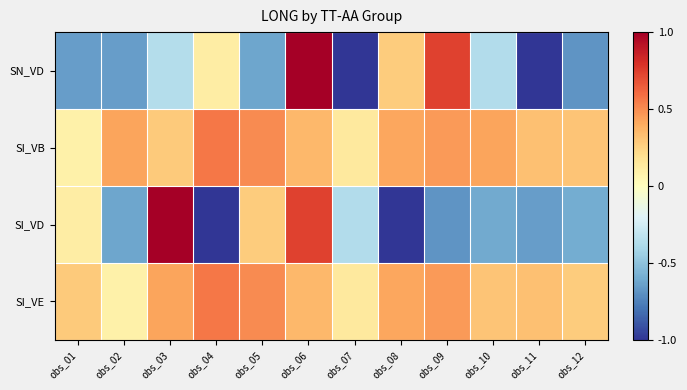

Reading right to left, extract all data points from this chart.

SN_VD: obs_12=-0.7	obs_11=-1.0	obs_10=-0.4	obs_09=0.7	obs_08=0.3	obs_07=-1.0	obs_06=1.0	obs_05=-0.6	obs_04=0.1	obs_03=-0.4	obs_02=-0.7	obs_01=-0.7
SI_VB: obs_12=0.3	obs_11=0.3	obs_10=0.4	obs_09=0.5	obs_08=0.4	obs_07=0.1	obs_06=0.4	obs_05=0.5	obs_04=0.6	obs_03=0.3	obs_02=0.4	obs_01=0.1
SI_VD: obs_12=-0.6	obs_11=-0.6	obs_10=-0.6	obs_09=-0.7	obs_08=-1.0	obs_07=-0.4	obs_06=0.7	obs_05=0.3	obs_04=-1.0	obs_03=1.0	obs_02=-0.6	obs_01=0.1
SI_VE: obs_12=0.3	obs_11=0.3	obs_10=0.3	obs_09=0.5	obs_08=0.4	obs_07=0.1	obs_06=0.4	obs_05=0.5	obs_04=0.6	obs_03=0.4	obs_02=0.1	obs_01=0.3